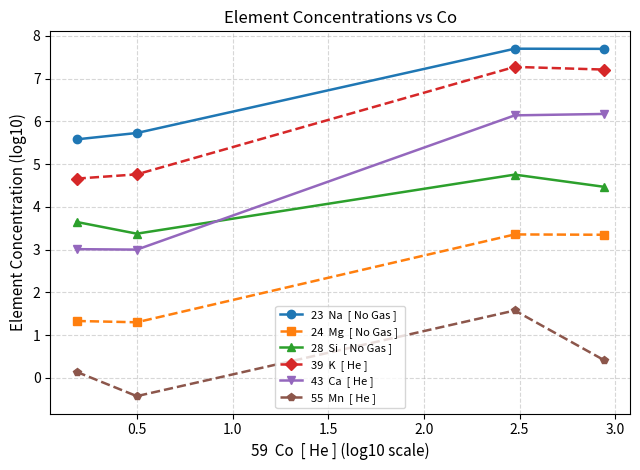

What is the smallest value displayed?

-0.4